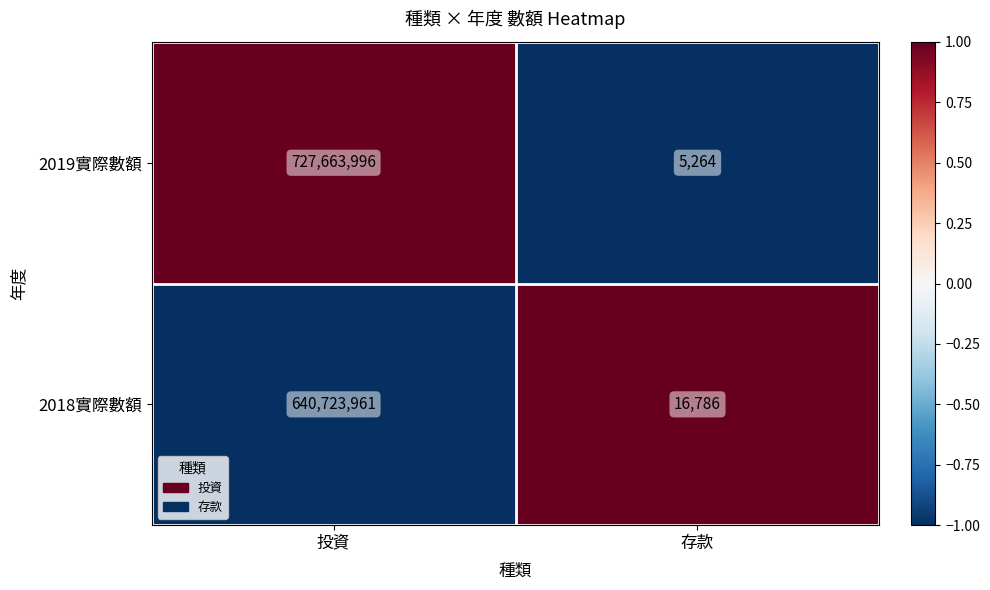

List the labels in order of 2019實際數額 value, largest first.

投資, 存款